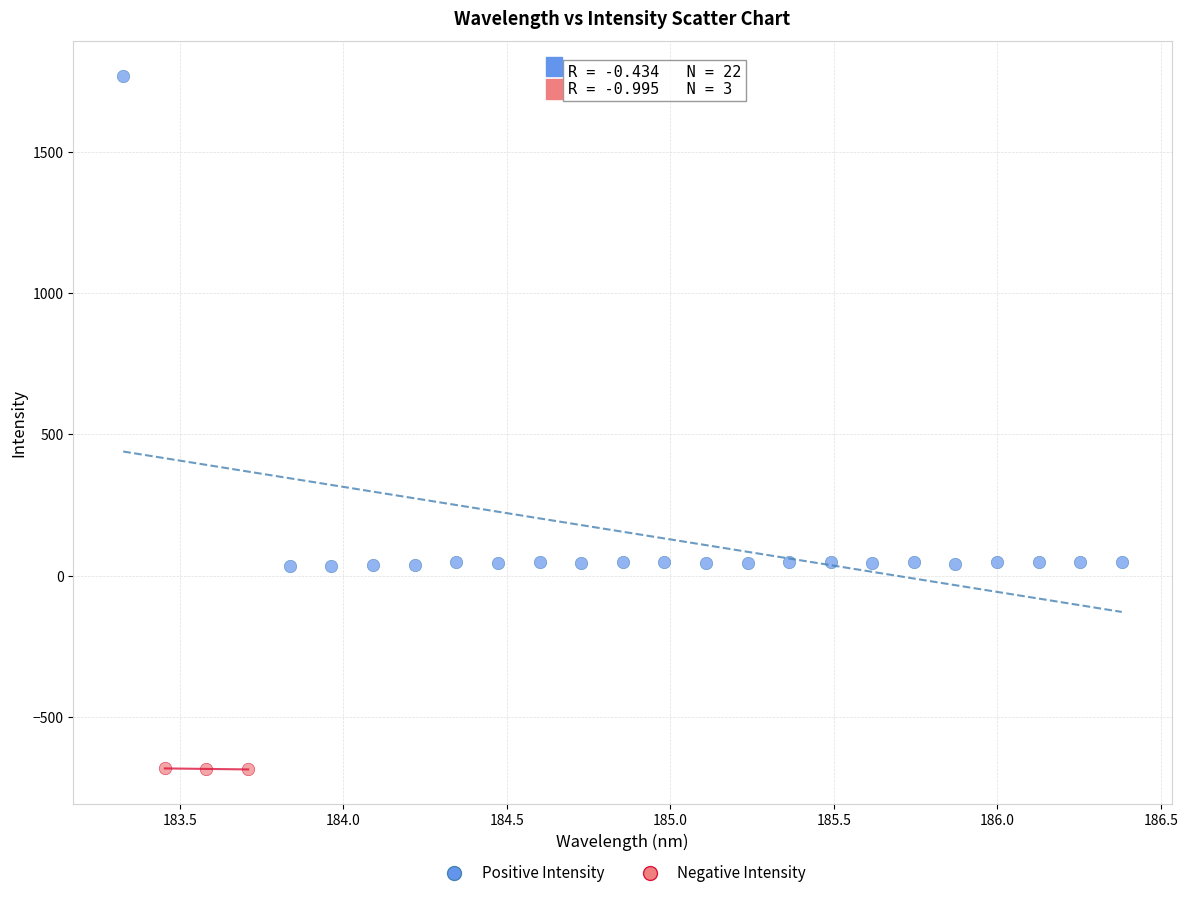

What are all the series names shown in the legend?

Positive Intensity, Negative Intensity